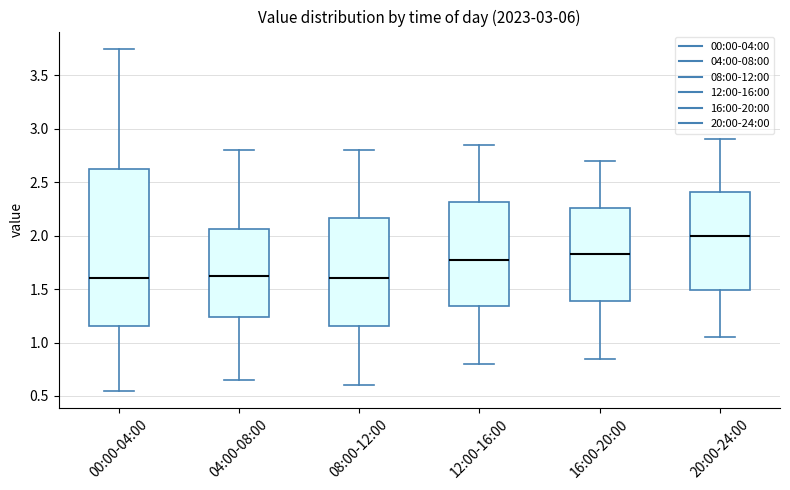

Which box's median line is the highest?

20:00-24:00